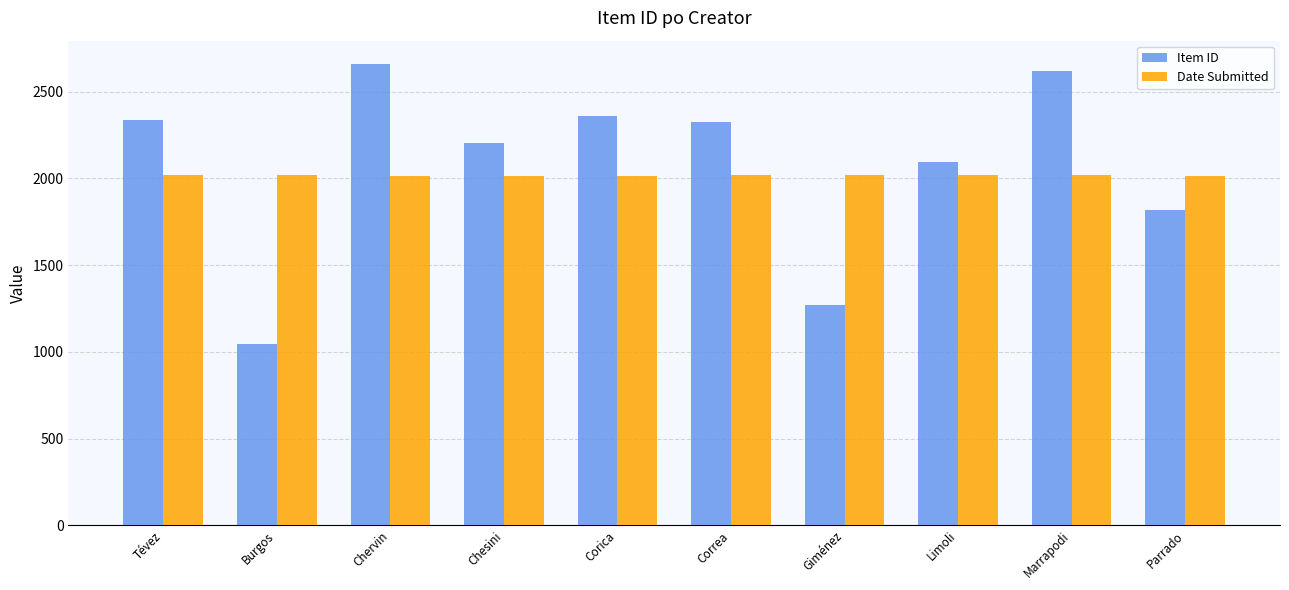

How many groups of bars are there?

10